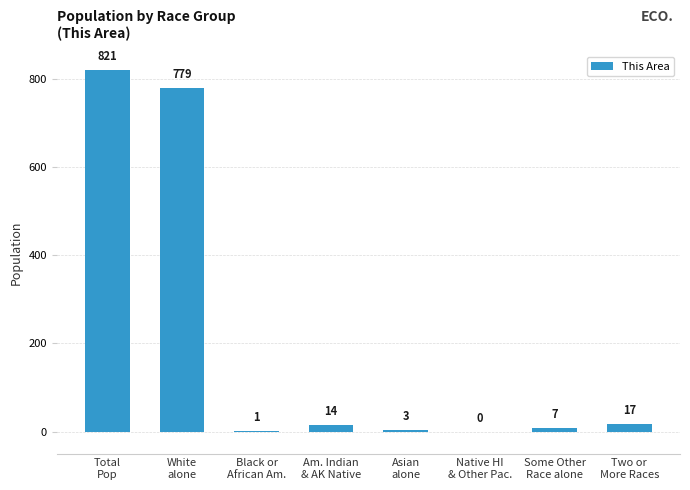

The value at Some Other
Race alone is 7. True or false?

True